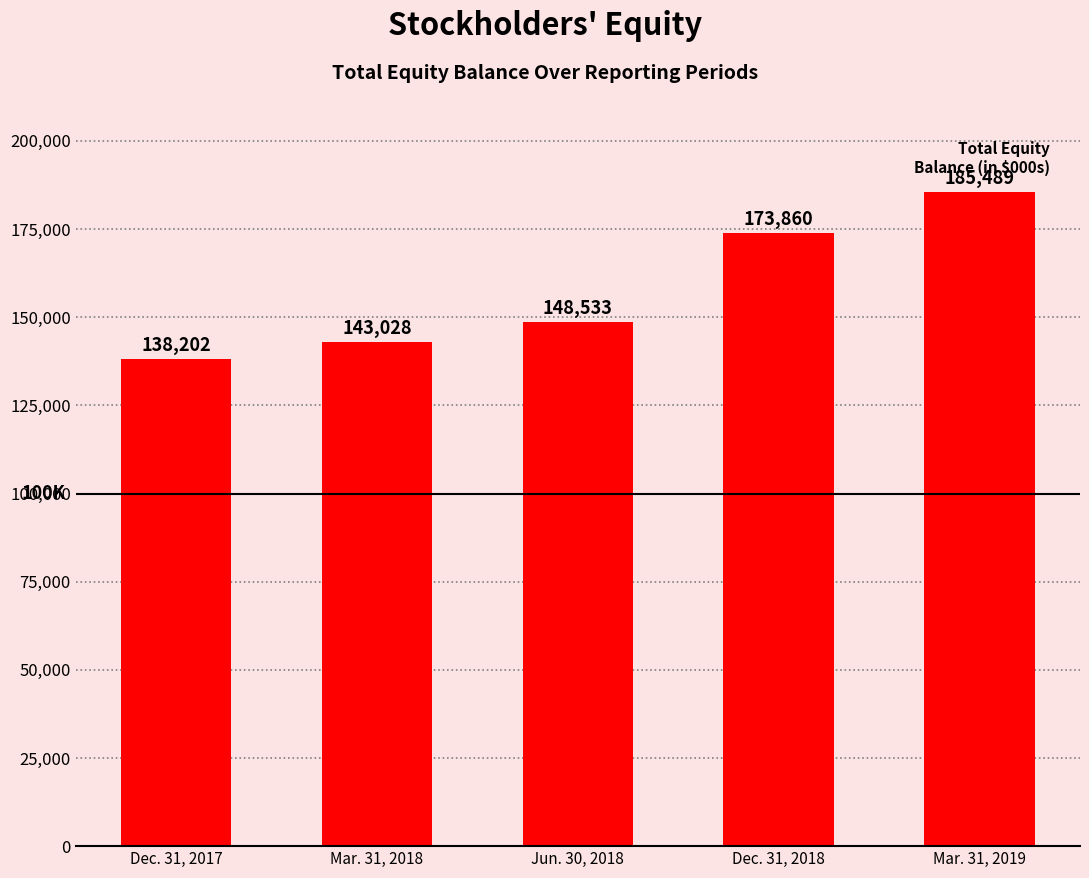

Reading left to right, transcribe all the data shown in this chart.

Dec. 31, 2017=138202	Mar. 31, 2018=143028	Jun. 30, 2018=148533	Dec. 31, 2018=173860	Mar. 31, 2019=185489